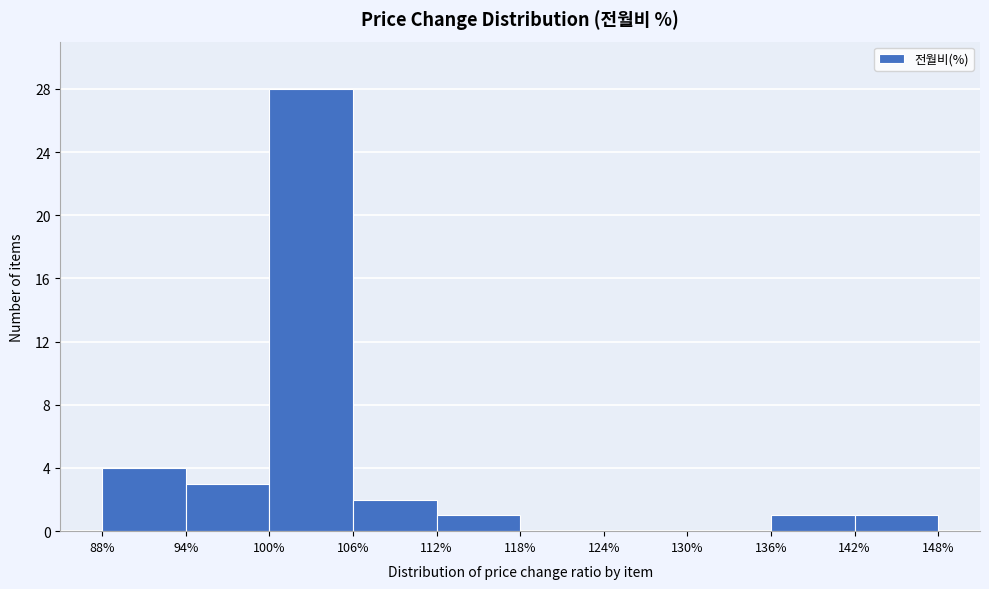

What is the height of the bar covering 106% to 112% on the x-axis? The values are not printed on the chart, so give them approximately, as read against the axis.

2